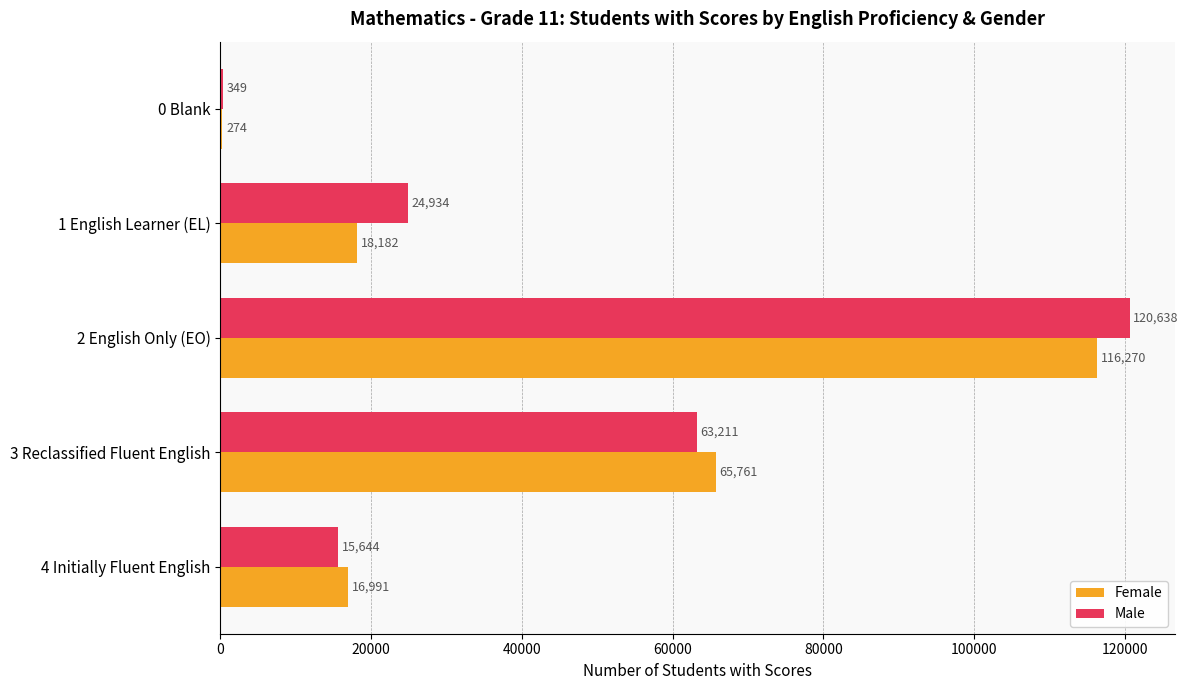

What is the sum of all Male values?

224776